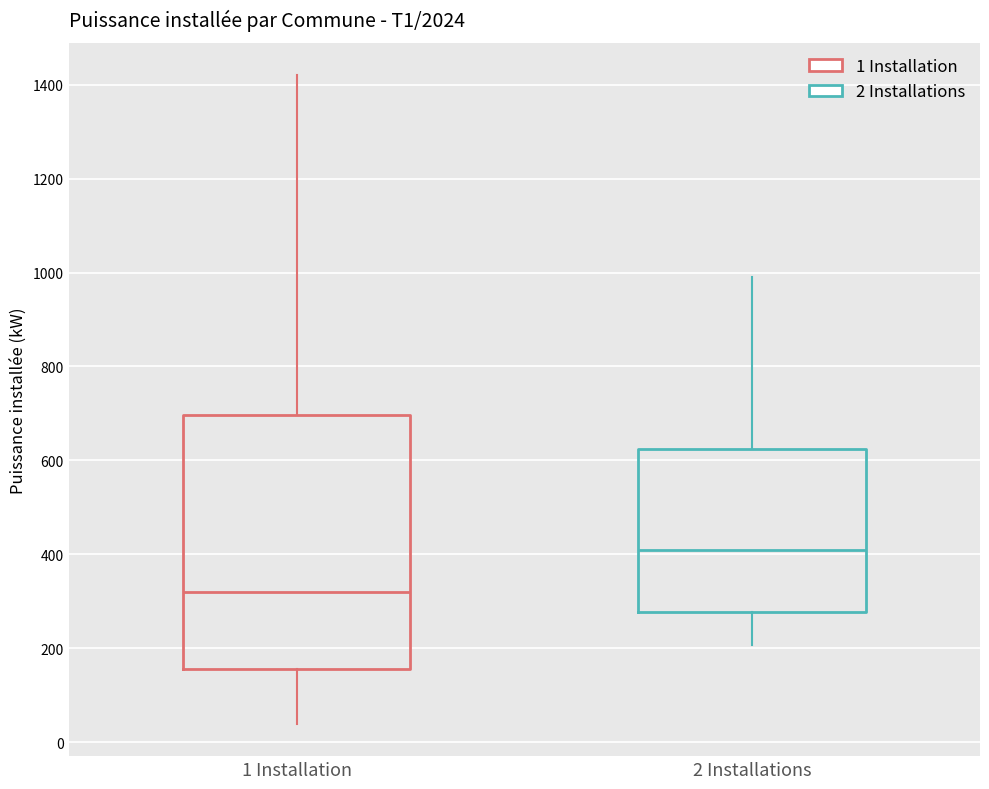

Reading left to right, read every box against the y-axis: the position of its median line, the range the box covers, and the ends of its whiskers. The values are not printed on the chart, so give them approximately, as read against the axis.

1 Installation: median 320, box 160 to 700, whiskers 40 to 1420
2 Installations: median 420, box 280 to 620, whiskers 200 to 1000